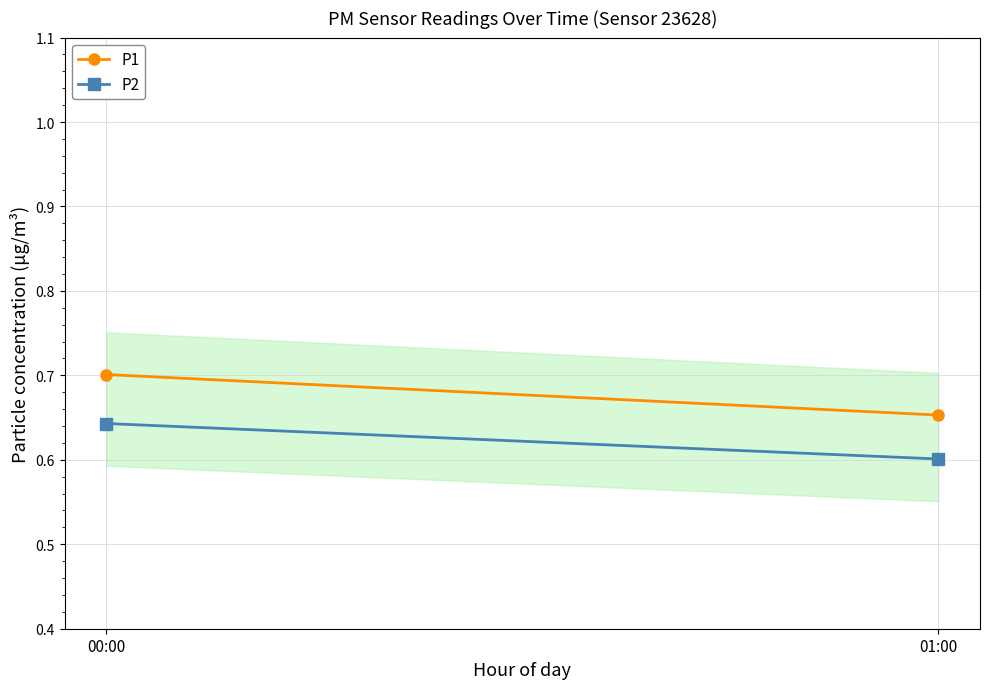

Reading left to right, what are all the values shown in this chart?

P1: 0.7	0.7
P2: 0.6	0.6